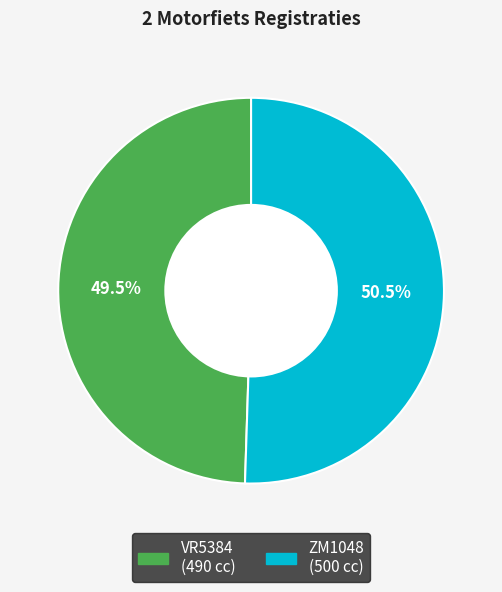

Does any single category account for the majority?

Yes